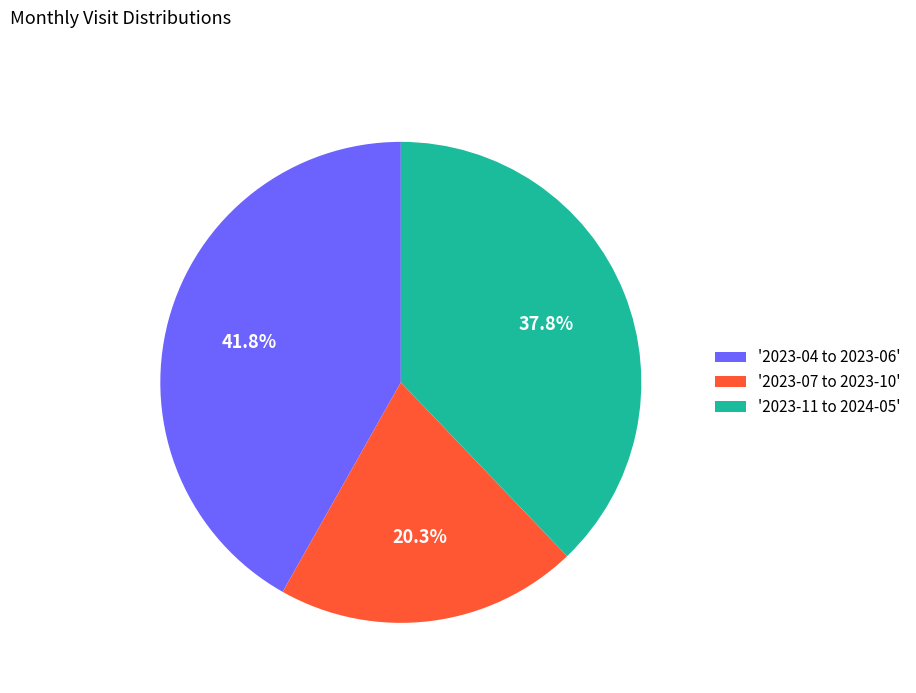

Which category has the smallest portion of the pie?

'2023-07 to 2023-10'